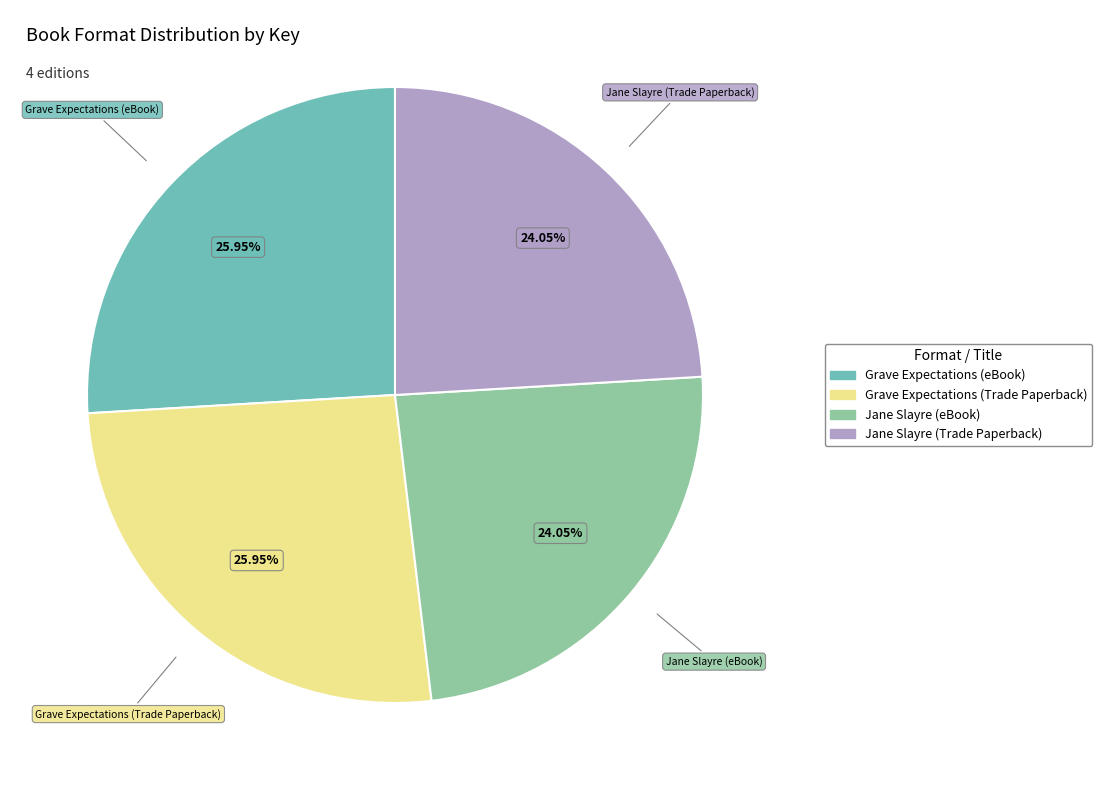

Does Grave Expectations (eBook) represent more than half of the total?

No